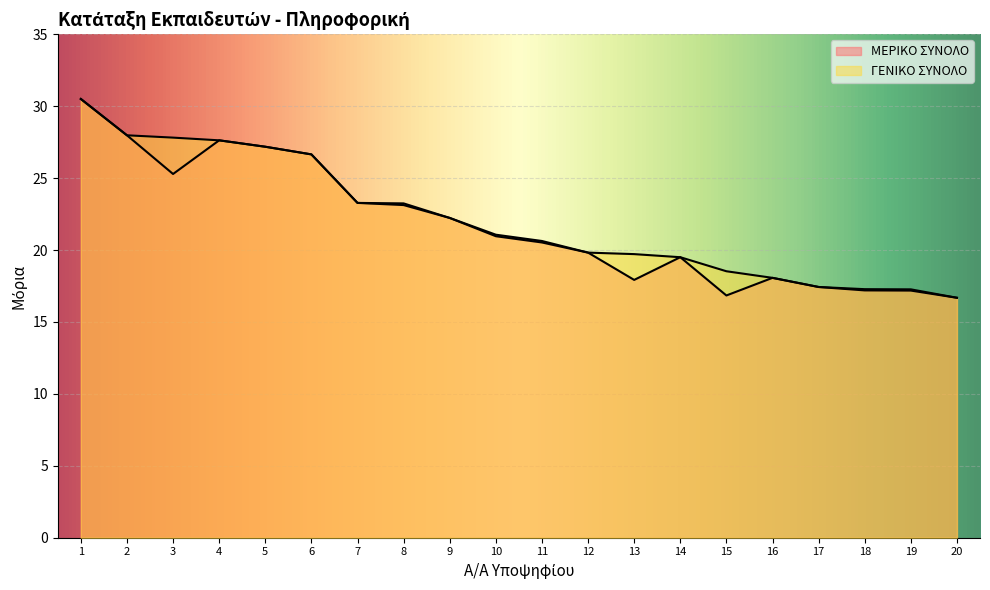

How many lines are shown in the chart?

2